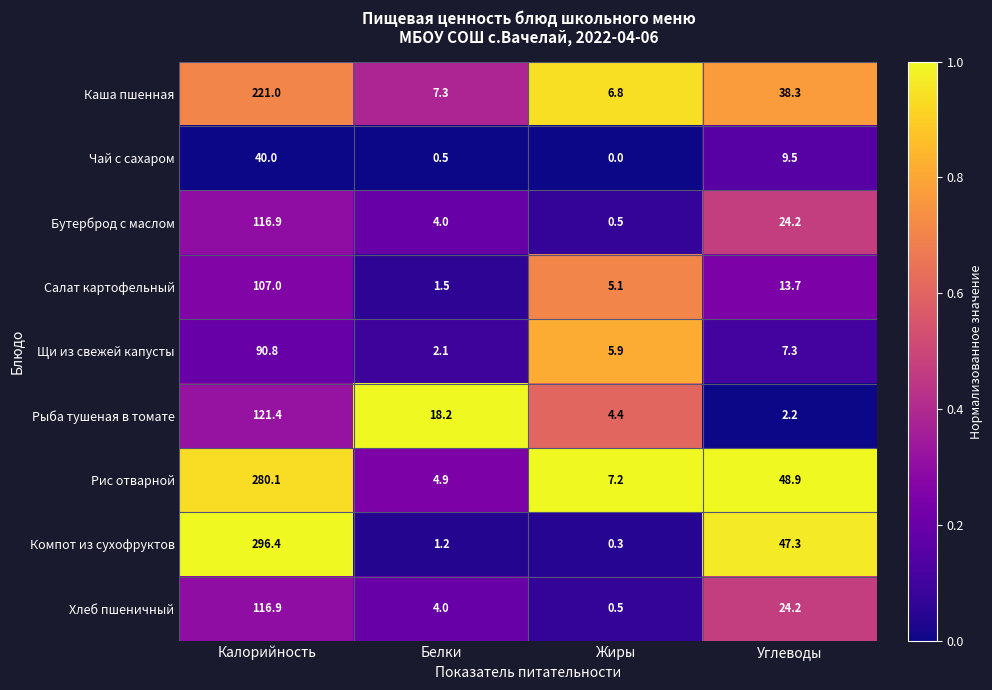

Which series has the largest total across all categories?

Компот из сухофруктов